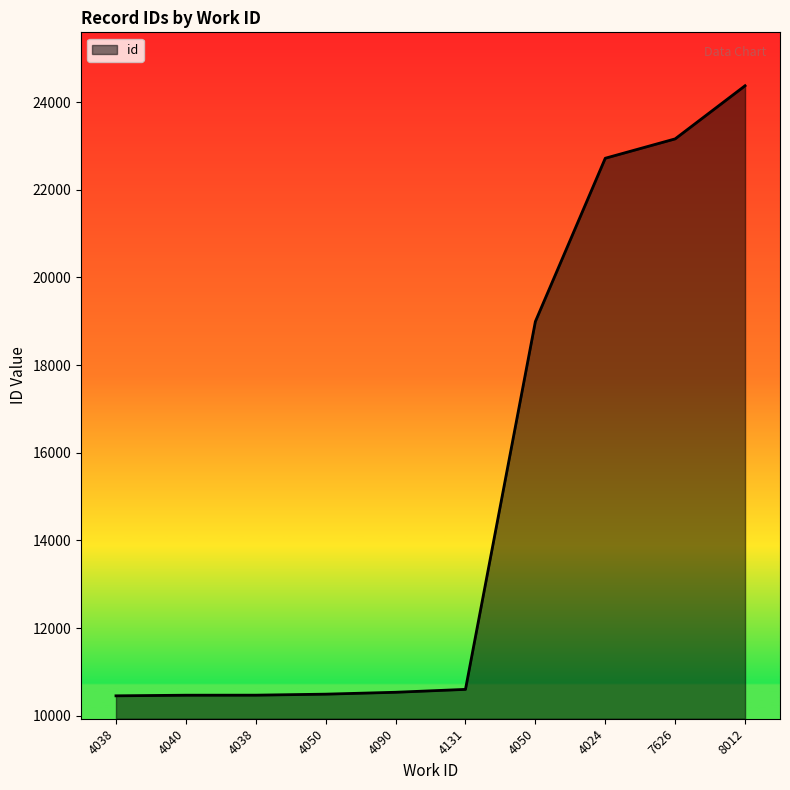

The chart shows a value of 10493 at 4050. True or false?

True